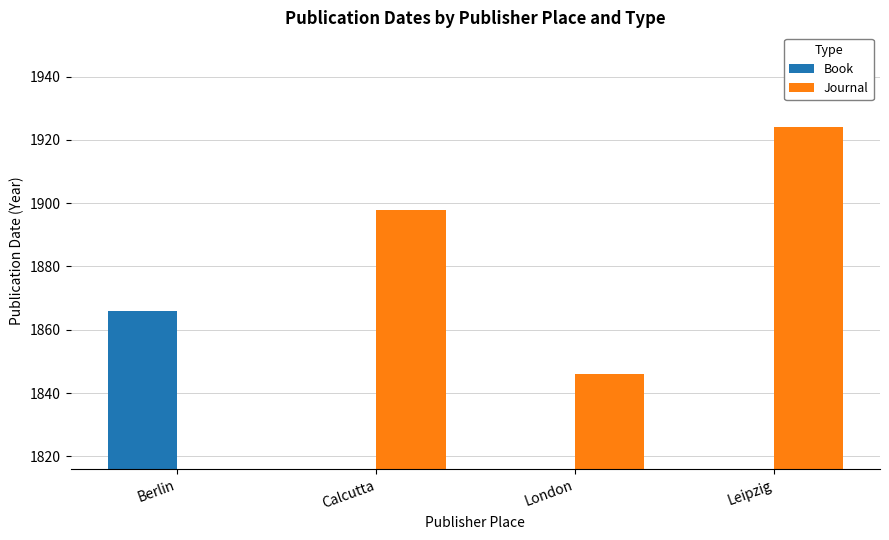

Which series changed the most between Calcutta and Leipzig?

Journal